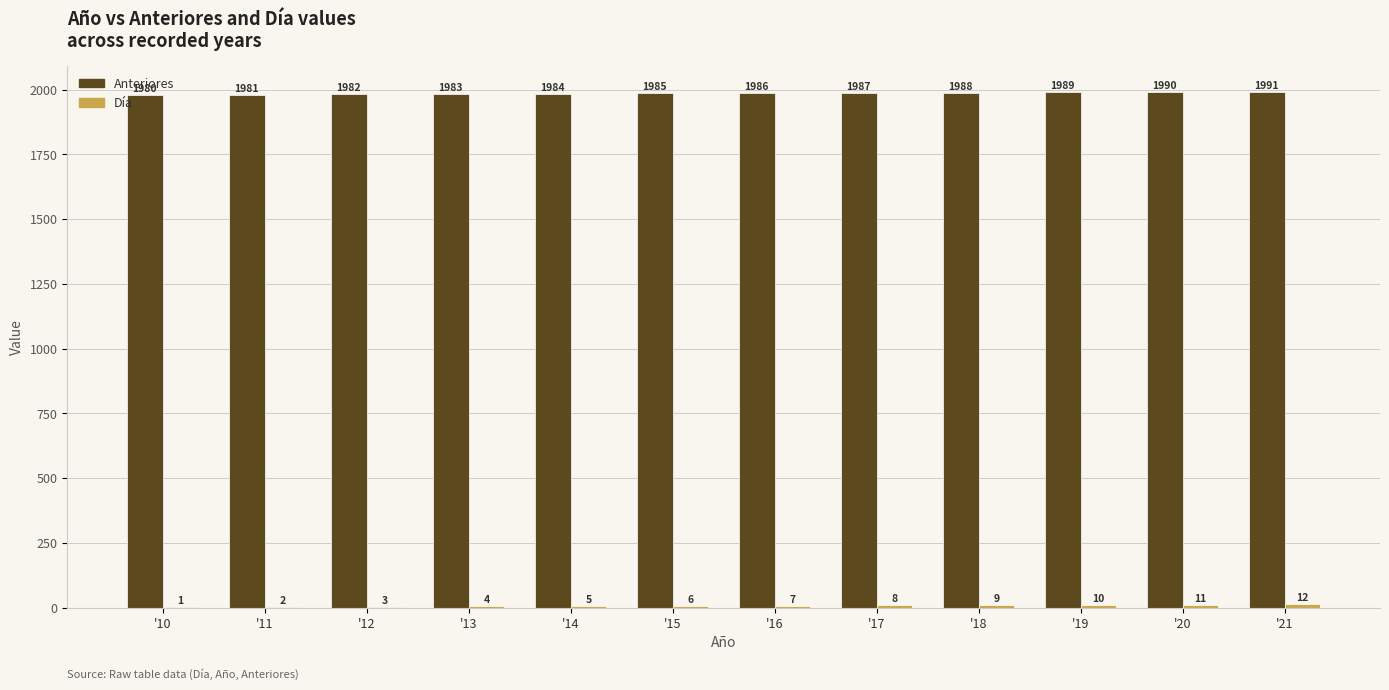

What is the highest value of the Anteriores series?

1991